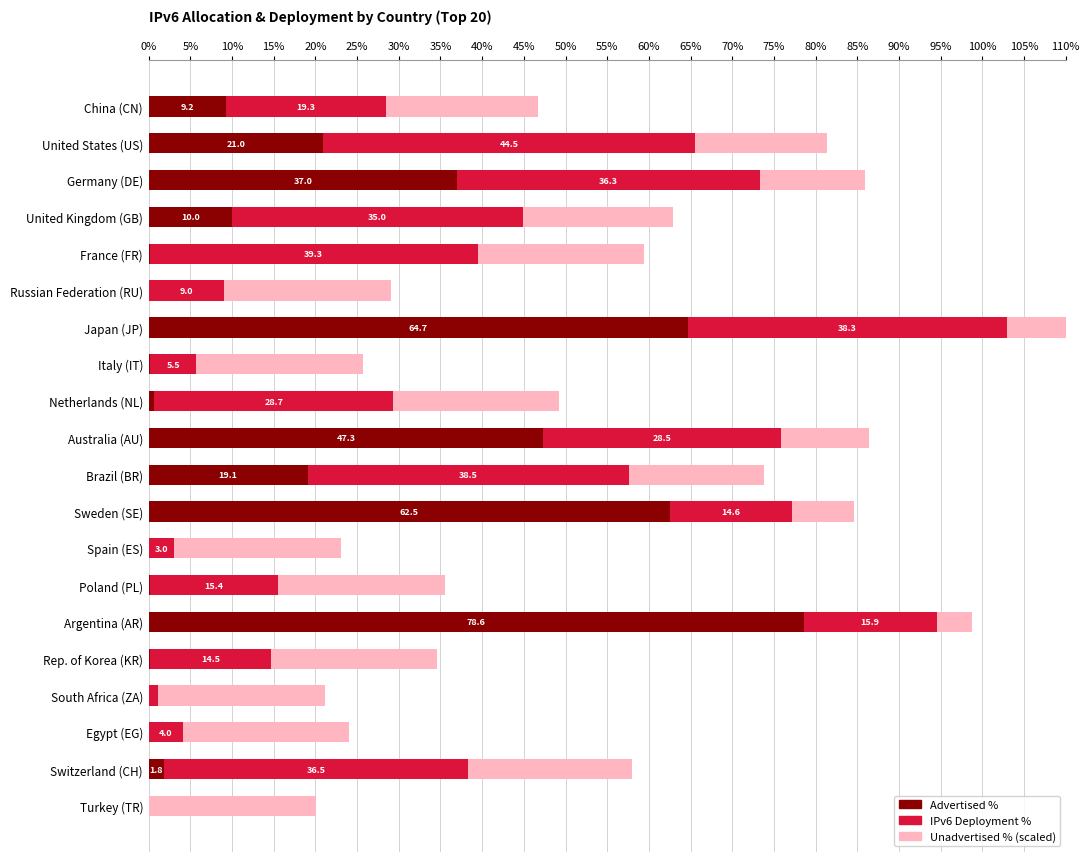

What is the total value across all series at Brazil (BR)?

73.8